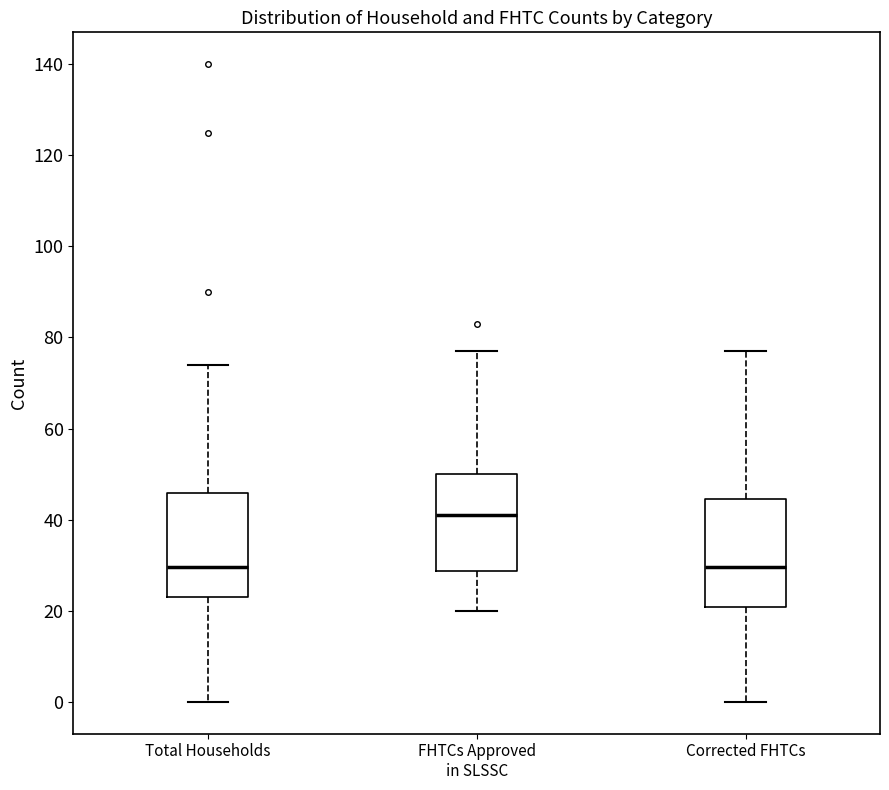

Which box's median line is the highest?

FHTCs Approved in SLSSC